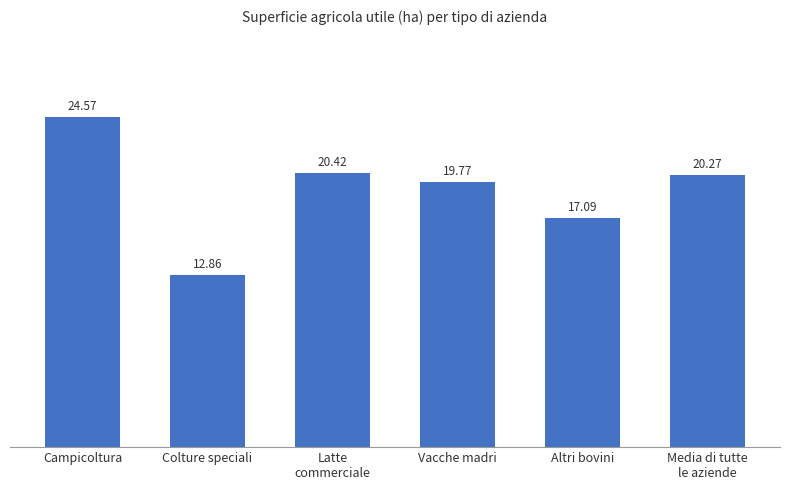

True or false: the data shows 24.6 at Campicoltura.

True